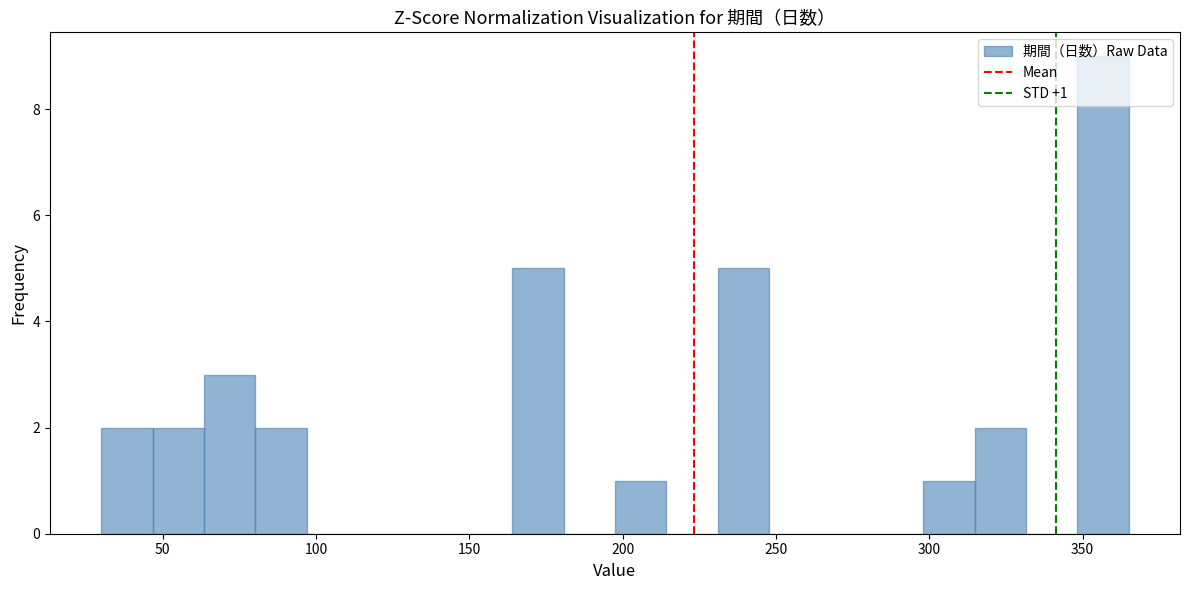

Read against the x-axis, roughly where is the centre of the tallest bar?

355